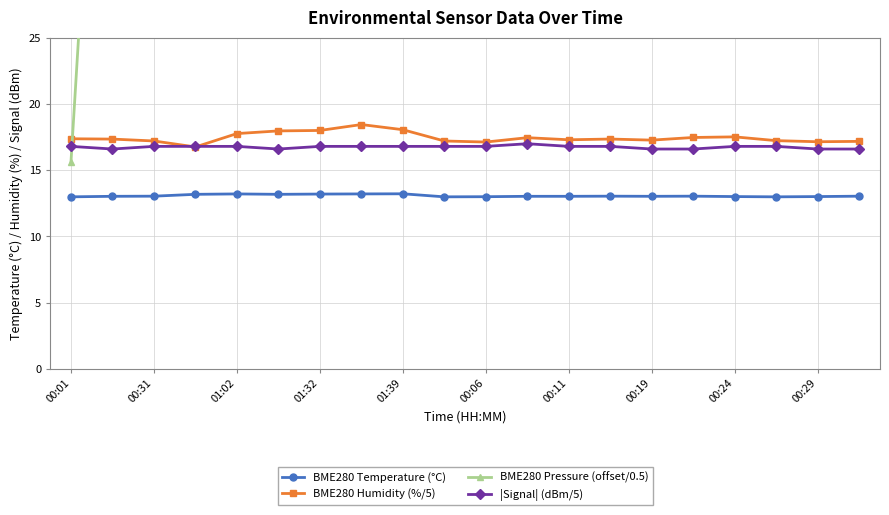

Reading left to right, extract all data points from this chart.

BME280 Temperature (°C): 13.0	13.0	13.0	13.2	13.2	13.2	13.2	13.2	13.2	13.0	13.0	13.0	13.0	13.0	13.0	13.0	13.0	13.0	13.0	13.0
BME280 Humidity (%/5): 17.4	17.4	17.2	16.8	17.8	18.0	18.0	18.4	18.1	17.2	17.1	17.5	17.3	17.4	17.3	17.5	17.5	17.2	17.1	17.2
BME280 Pressure (offset/0.5): 15.6	67.0	65.3	83.1	67.3	83.1	67.3	72.6	85.0	33.3	66.9	63.5	77.6	61.7	68.8	75.9	77.6	70.5	81.1	77.6
|Signal| (dBm/5): 16.8	16.6	16.8	16.8	16.8	16.6	16.8	16.8	16.8	16.8	16.8	17.0	16.8	16.8	16.6	16.6	16.8	16.8	16.6	16.6